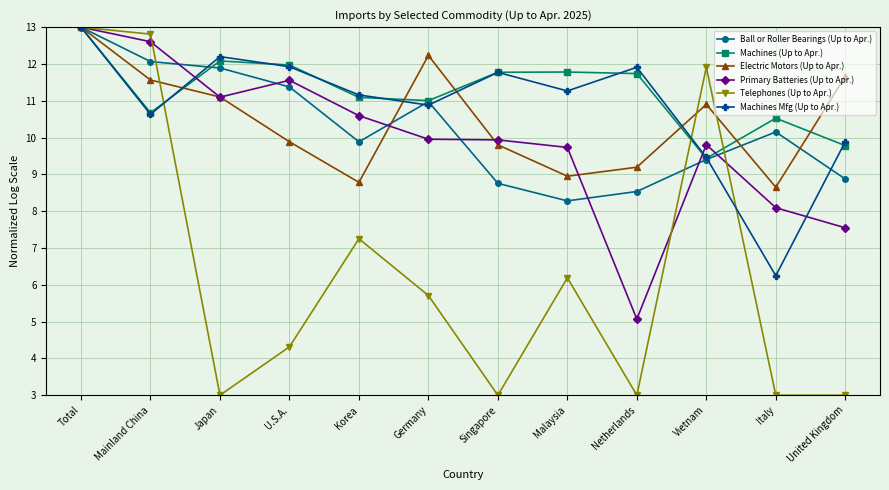

At which category does Electric Motors (Up to Apr.) reach its first local valley?

Korea